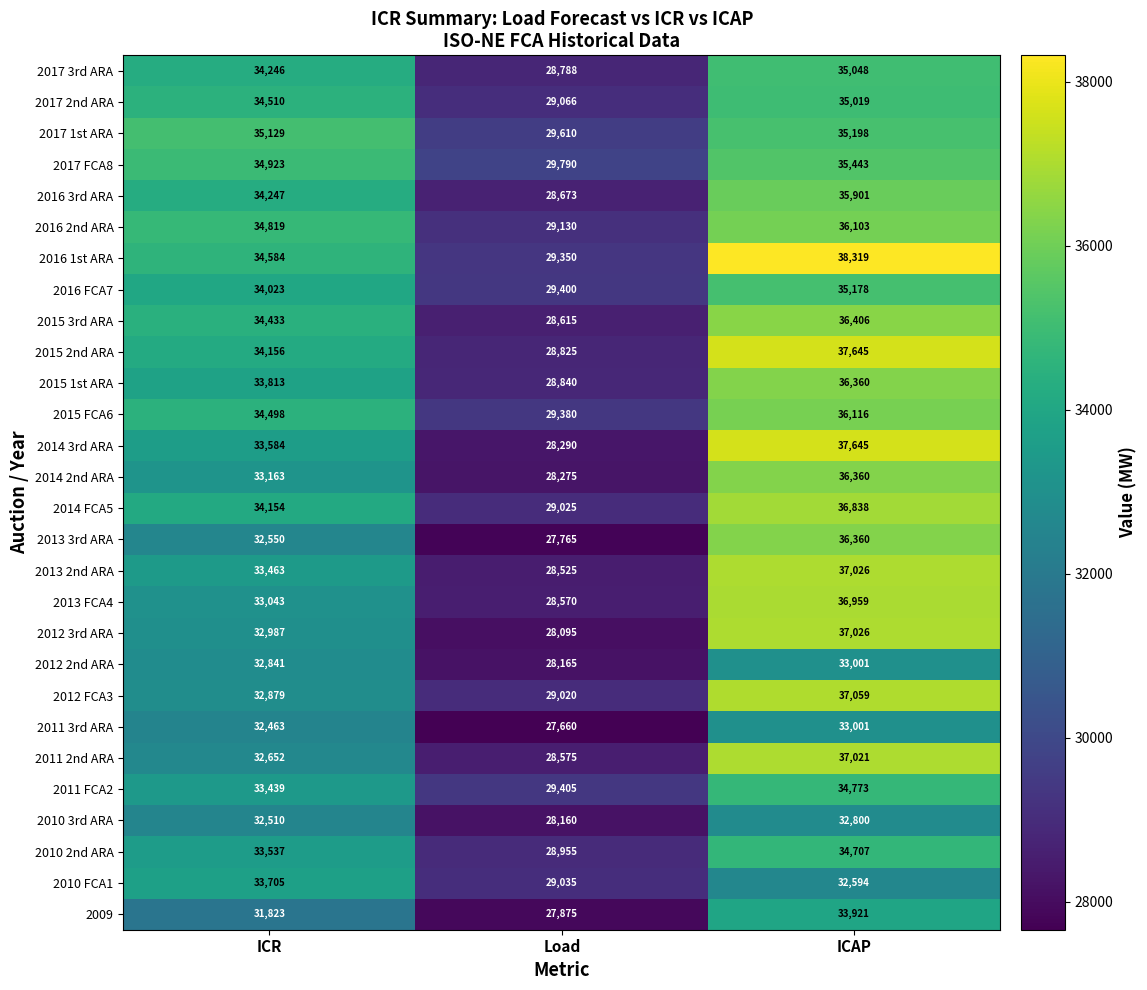

What is the minimum value shown in the chart?

27660